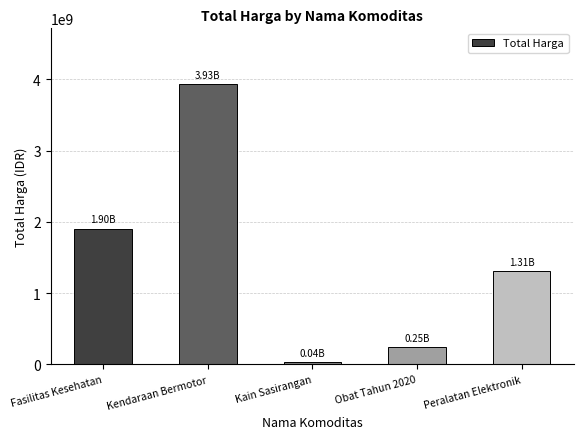

What position from the left is Peralatan Elektronik?

5